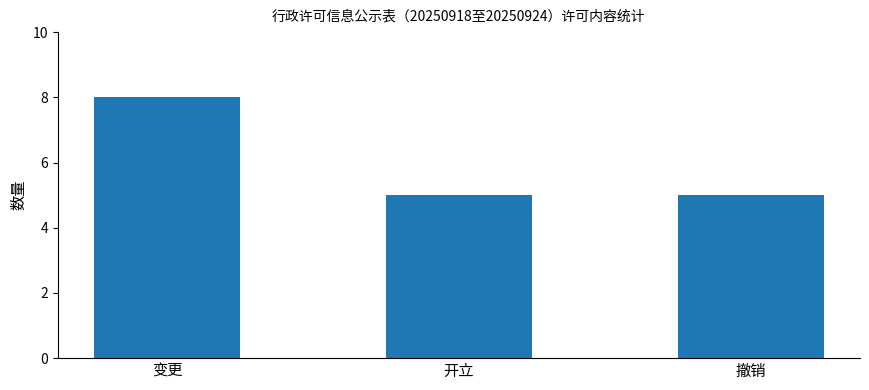

True or false: the data shows 5 at 开立.

True